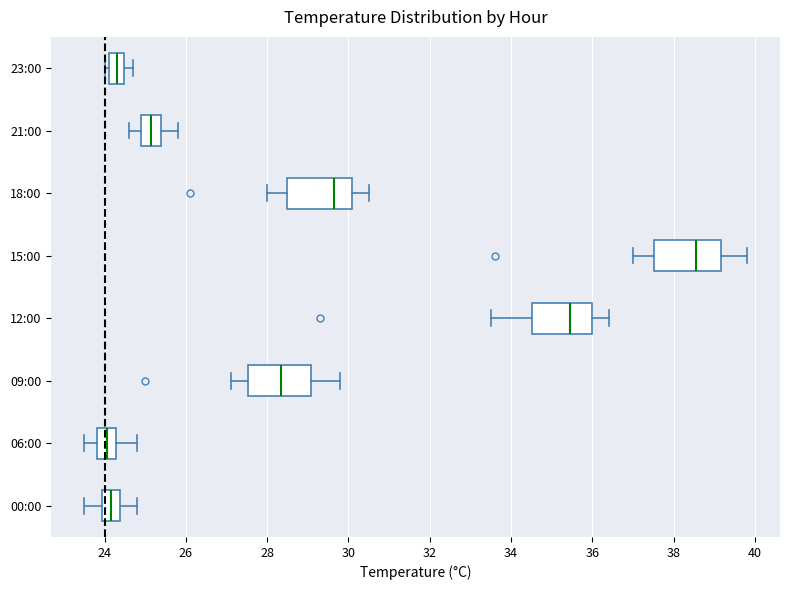

Reading bottom to top, transcribe this box plot: for each box, give where its median line is, the range the box spans, and where its two whiskers end, as read against the x-axis. The values are not printed on the chart, so give them approximately, as read against the axis.

00:00: median 24.2, box 24.0 to 24.4, whiskers 23.6 to 24.8
06:00: median 24.0, box 23.8 to 24.2, whiskers 23.6 to 24.8
09:00: median 28.4, box 27.6 to 29.0, whiskers 27.2 to 29.8
12:00: median 35.4, box 34.6 to 36.0, whiskers 33.6 to 36.4
15:00: median 38.6, box 37.6 to 39.2, whiskers 37.0 to 39.8
18:00: median 29.6, box 28.6 to 30.0, whiskers 28.0 to 30.6
21:00: median 25.2, box 25.0 to 25.4, whiskers 24.6 to 25.8
23:00: median 24.4 (inside the box), box 24.2 to 24.4, whiskers 24.0 to 24.8